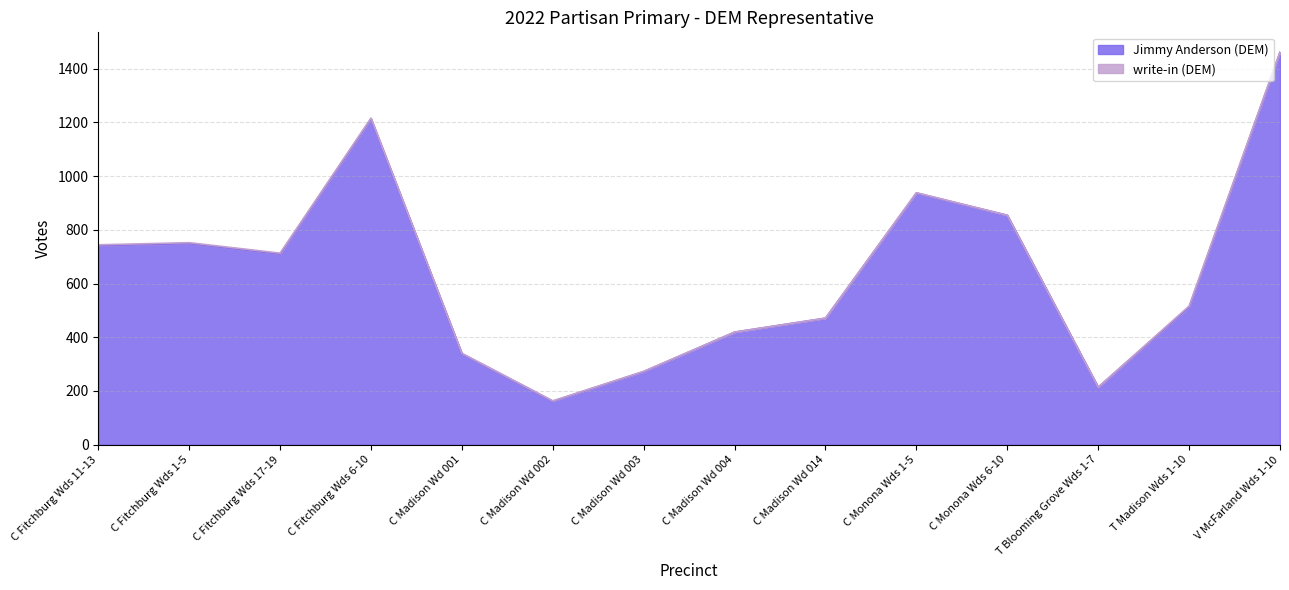

What is the ratio of the value at V McFarland Wds 1-10 to the value at T Madison Wds 1-10?

2.9